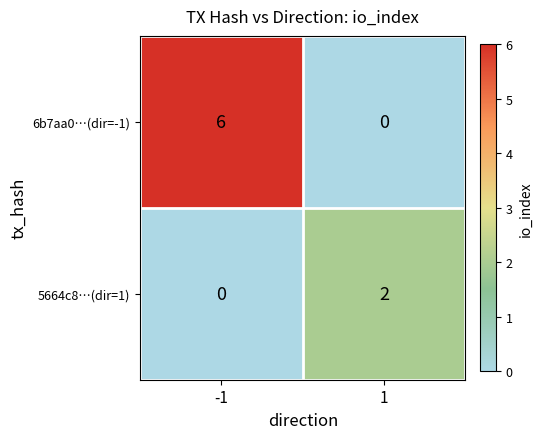

What is the total value across all series at -1?

6